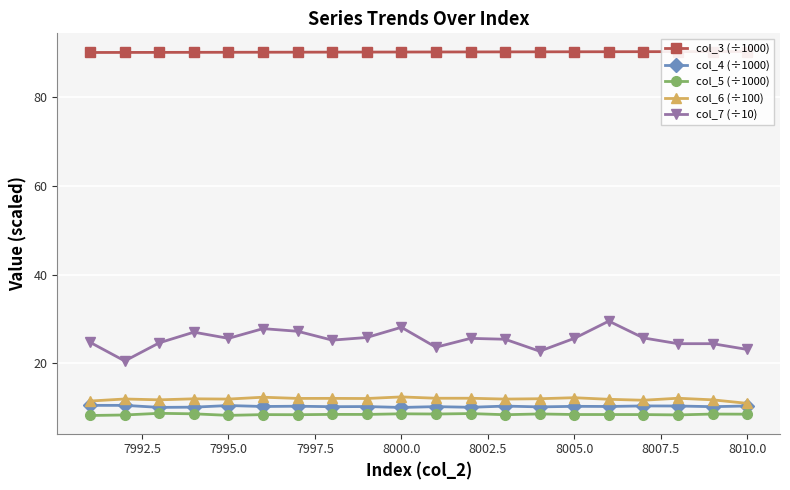

Reading left to right, list all the values displayed in this chart.

col_3 (÷1000): 90.2	90.2	90.2	90.2	90.2	90.2	90.2	90.2	90.2	90.3	90.3	90.3	90.3	90.3	90.3	90.3	90.3	90.3	90.4	90.4
col_4 (÷1000): 10.5	10.5	10.0	10.1	10.4	10.2	10.3	10.2	10.2	10.0	10.2	10.0	10.3	10.1	10.3	10.2	10.3	10.3	10.2	10.3
col_5 (÷1000): 8.2	8.3	8.7	8.6	8.2	8.4	8.4	8.4	8.4	8.6	8.5	8.6	8.4	8.5	8.4	8.4	8.4	8.3	8.5	8.5
col_6 (÷100): 11.4	11.9	11.7	11.9	11.9	12.3	12.0	12.1	12.0	12.4	12.1	12.1	11.9	12.0	12.2	11.8	11.6	12.1	11.7	10.9
col_7 (÷10): 24.7	20.5	24.6	27.0	25.6	27.8	27.2	25.2	25.8	28.1	23.6	25.6	25.4	22.7	25.6	29.5	25.7	24.4	24.4	23.1